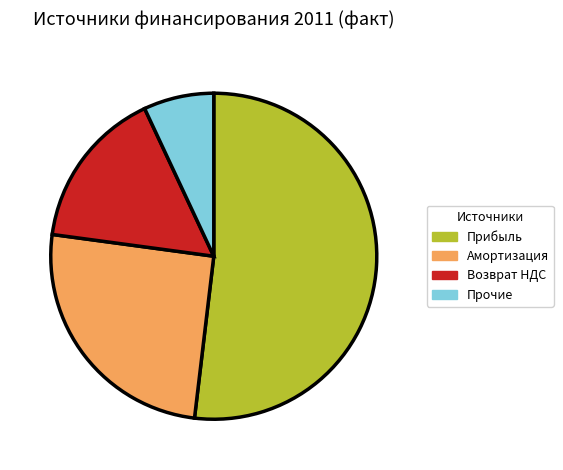

Is there any slice that represents more than half of the pie?

Yes